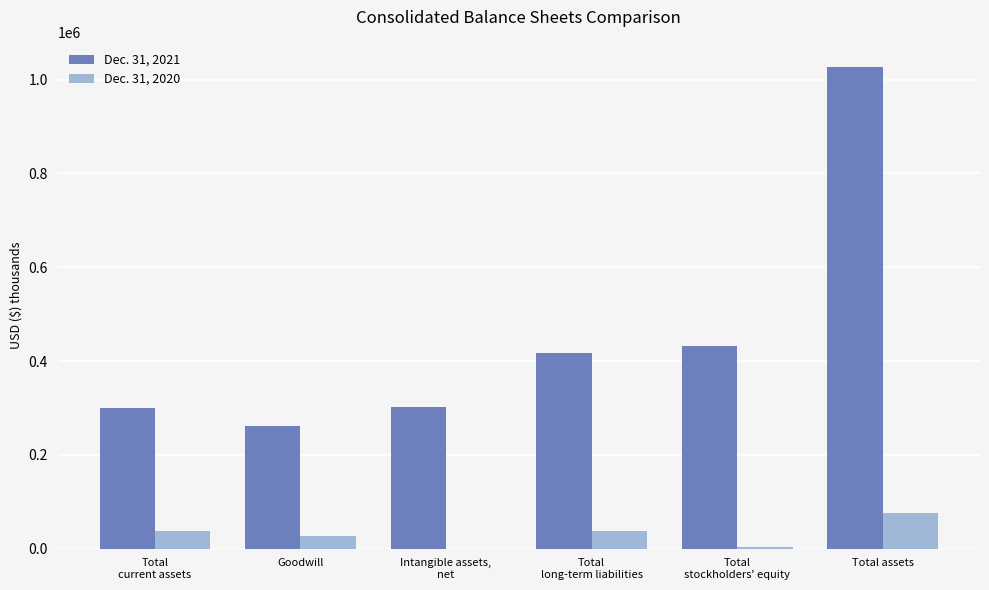

What is the average value of the Dec. 31, 2020 series?

30529